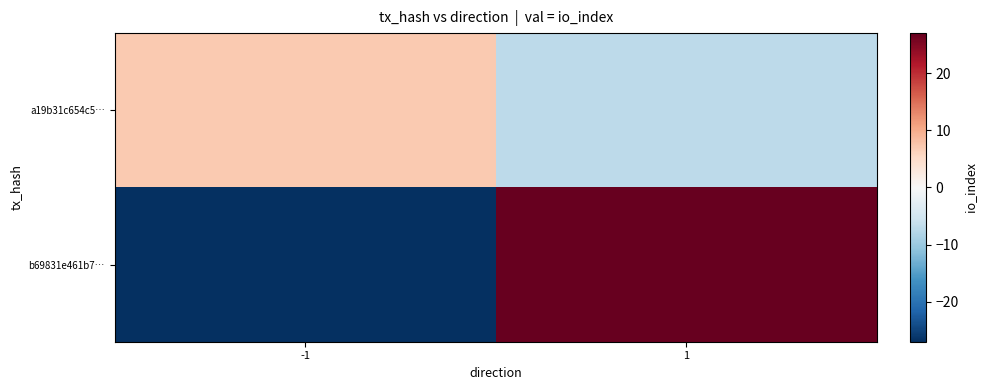

At how many categories does at least one series exceed 16?

1